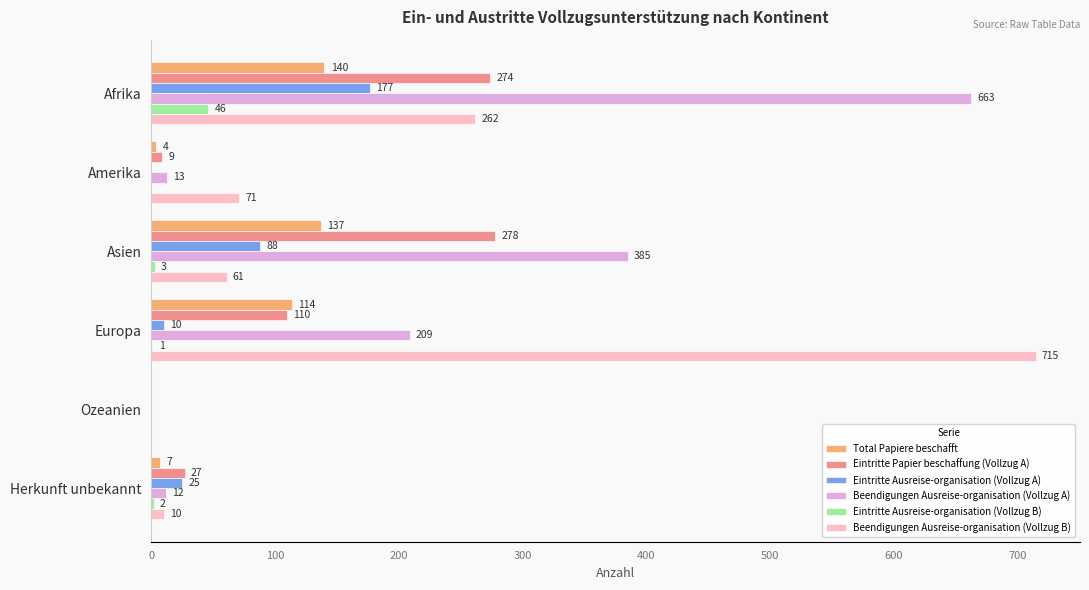

Read the Beendigungen Ausreise-organisation (Vollzug A) value at Afrika, to the nearest 50.

650